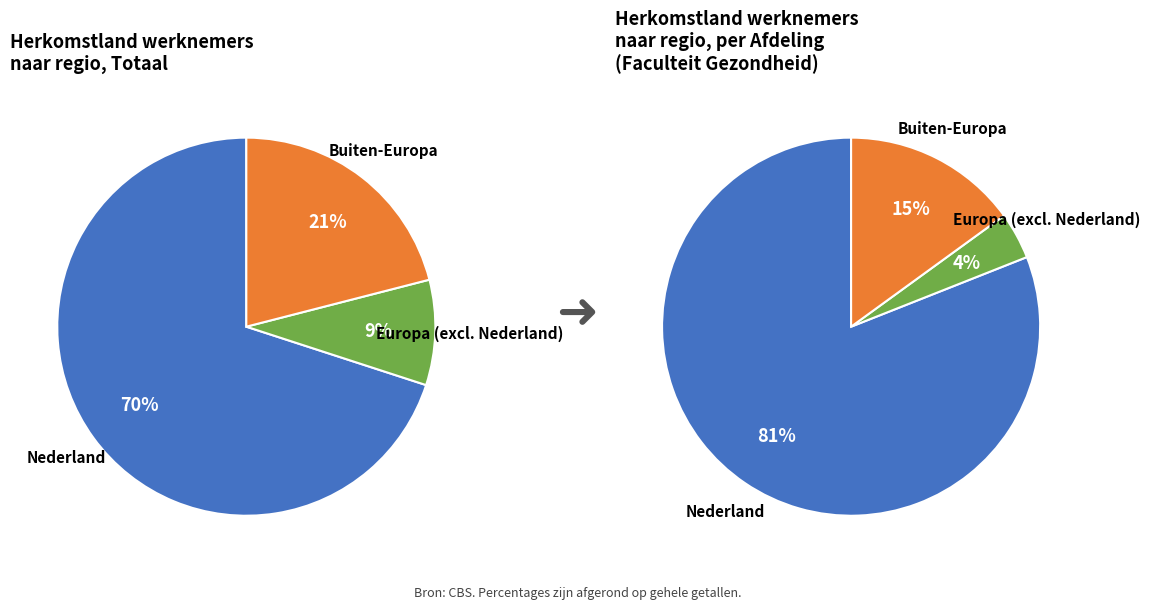

The Buiten-Europa slice represents 21% of the pie. True or false?

True